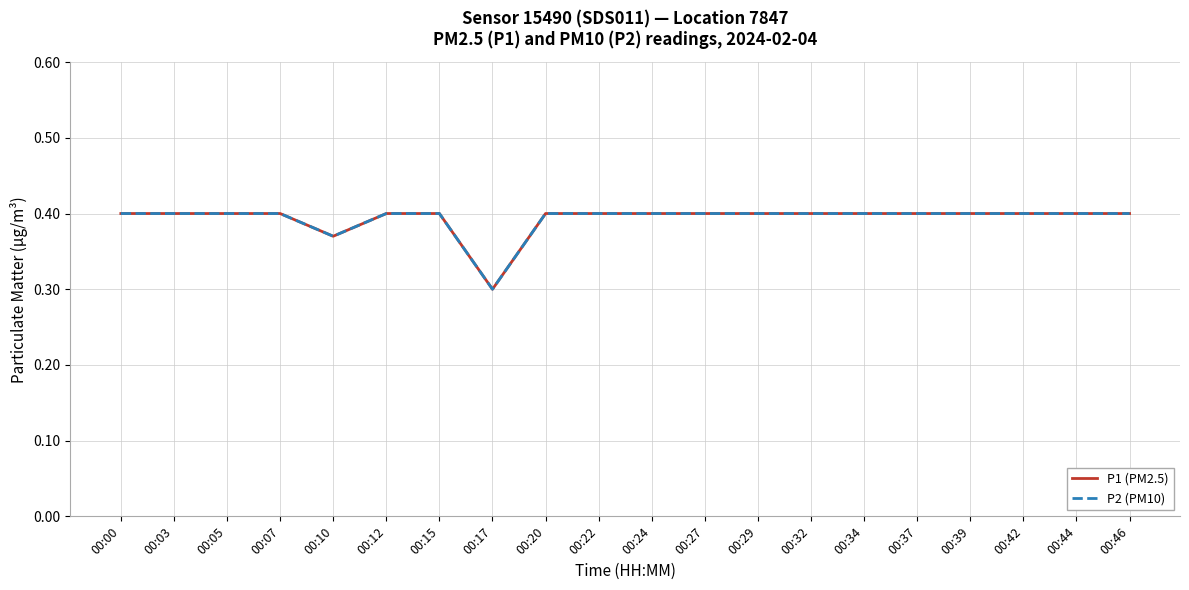

Reading left to right, extract all data points from this chart.

P1 (PM2.5): 0.4	0.4	0.4	0.4	0.4	0.4	0.4	0.3	0.4	0.4	0.4	0.4	0.4	0.4	0.4	0.4	0.4	0.4	0.4	0.4
P2 (PM10): 0.4	0.4	0.4	0.4	0.4	0.4	0.4	0.3	0.4	0.4	0.4	0.4	0.4	0.4	0.4	0.4	0.4	0.4	0.4	0.4